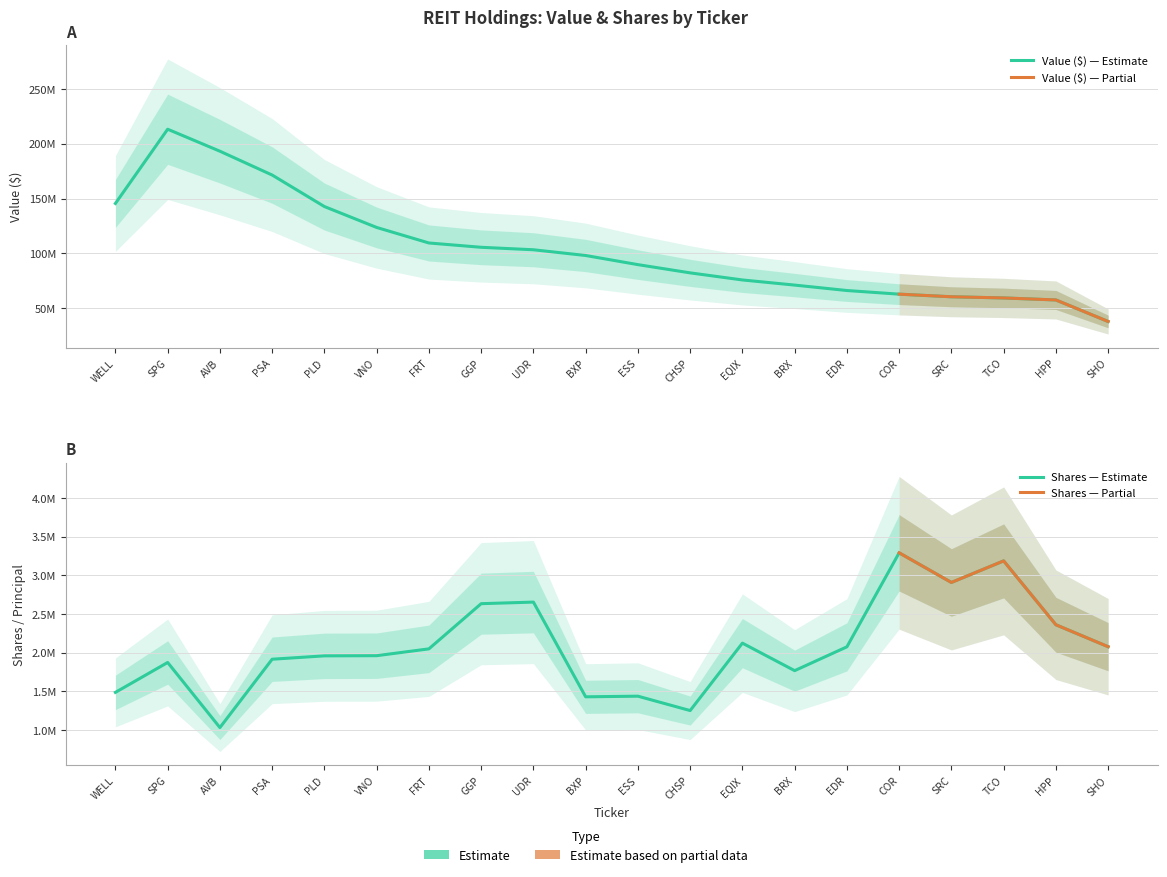

True or false: Value ($) has a value of 18546455 at ESS.

False